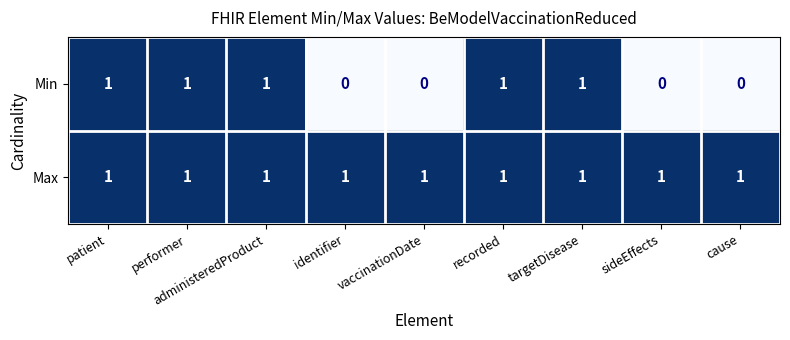

The value of Max at sideEffects is 1. True or false?

True